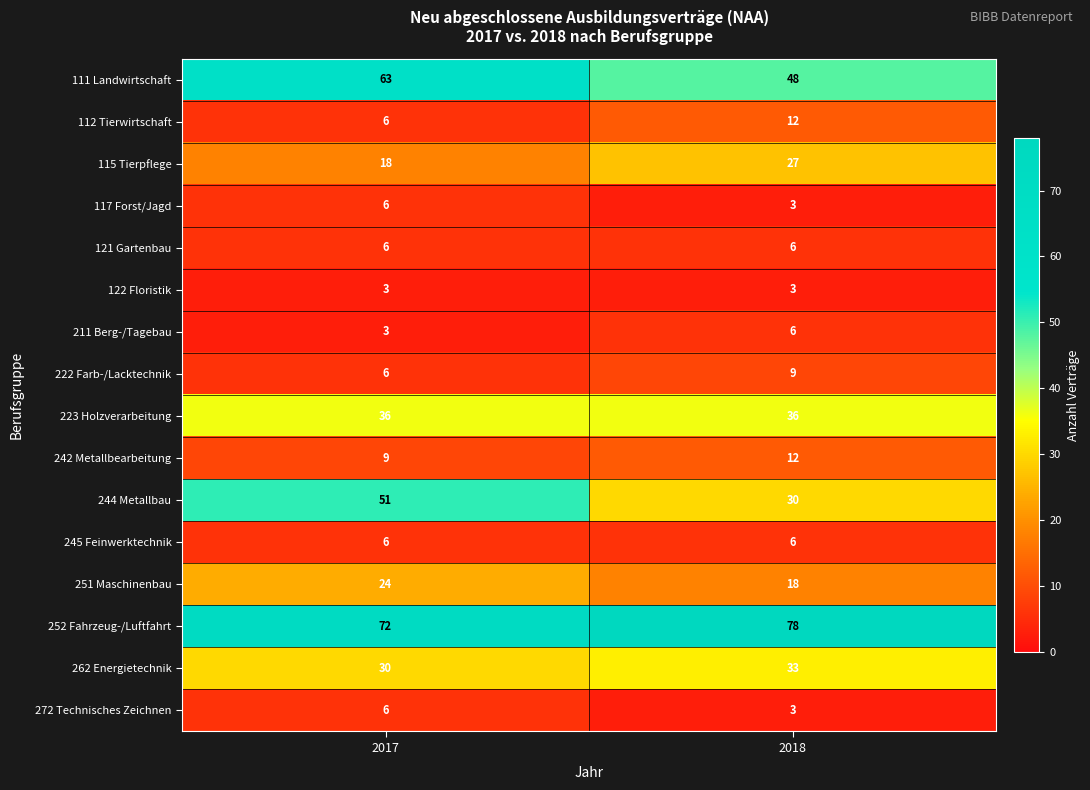

The 111 Landwirtschaft series shows 77 at 2018. True or false?

False